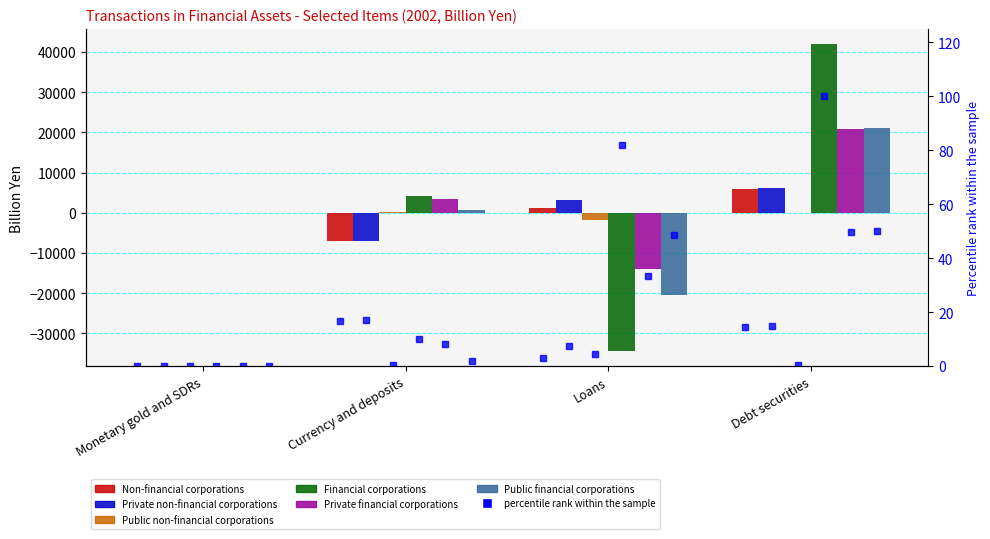

Count the number of categories in the chart.

4